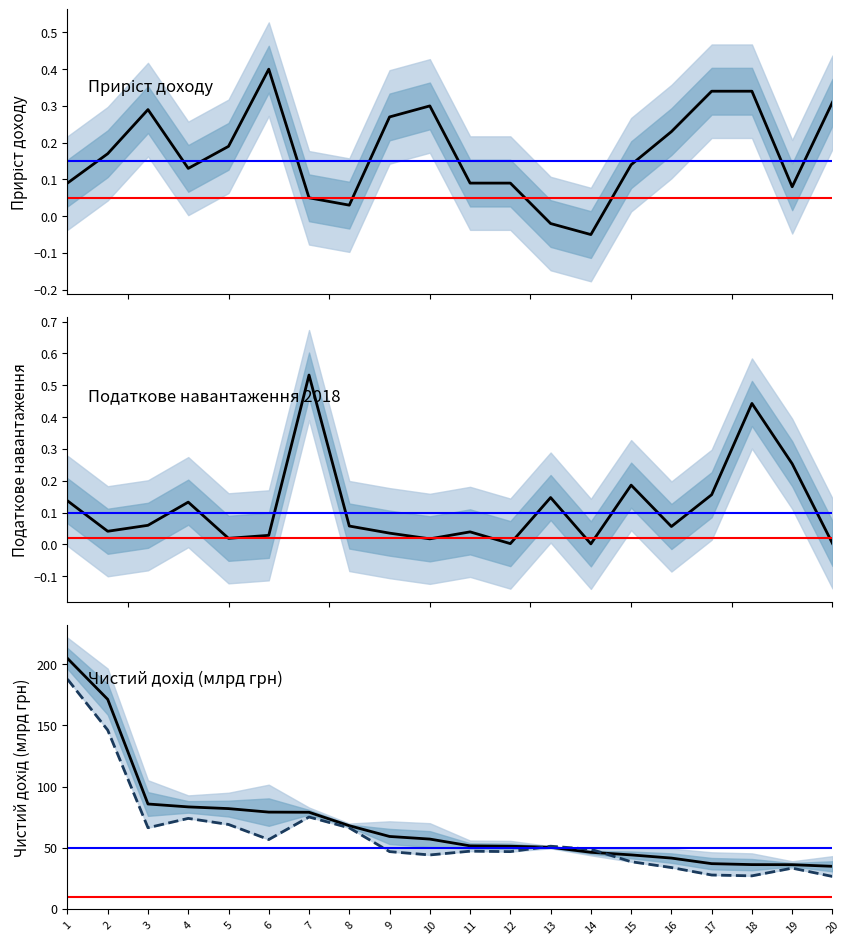

What is the difference between the maximum and minimum values in the Податкове навантаження 2018 series?

0.5